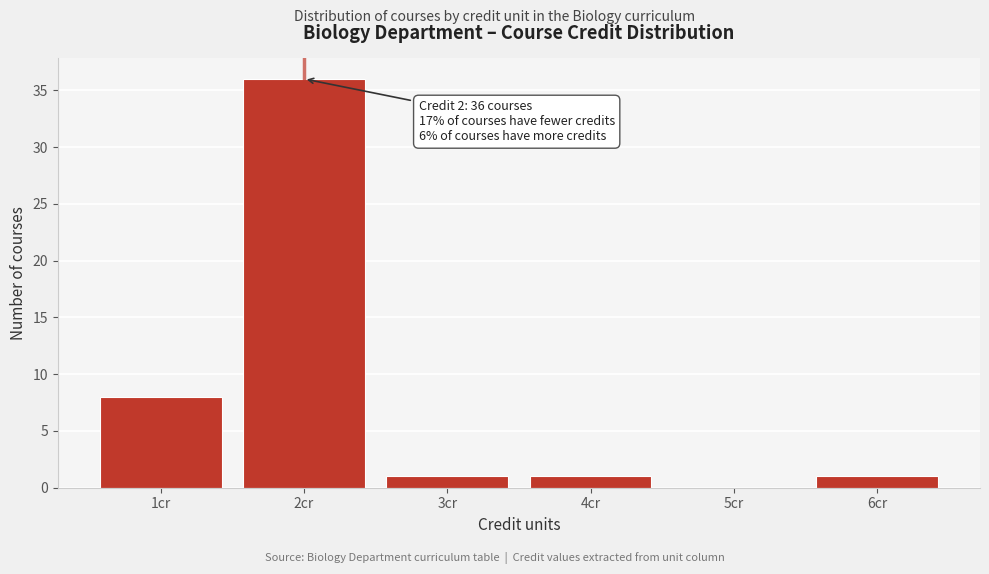

Over which range of the x-axis is the bar tallest?

1.5 to 2.5